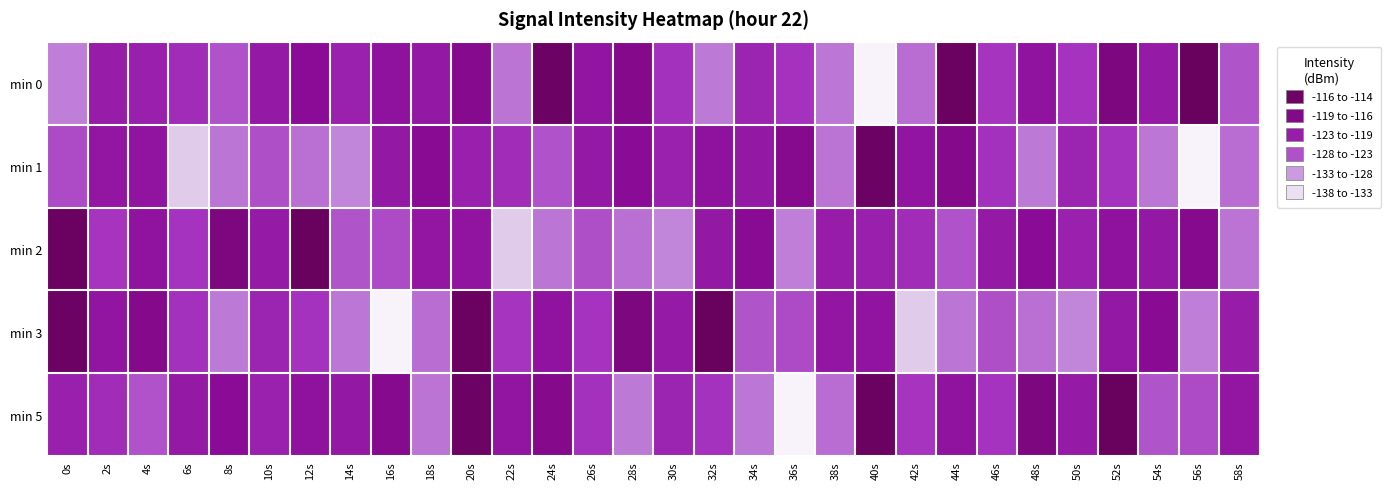

What is the total value across all series at 50s?

-616.1